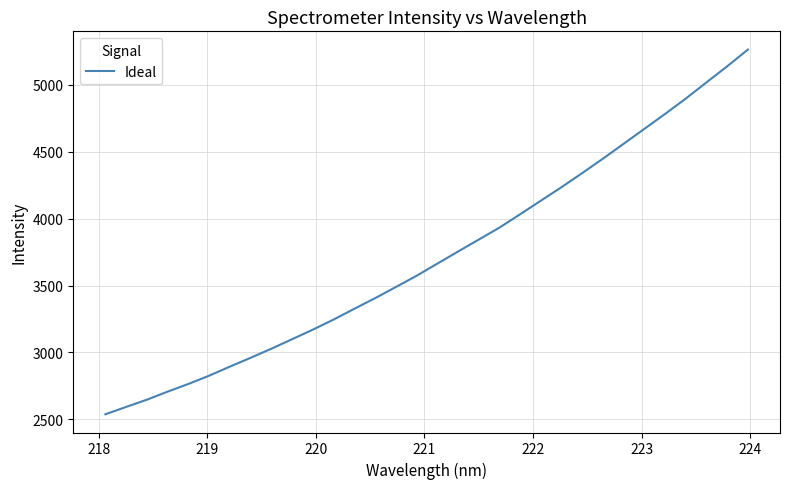

What is the greatest value displayed?

5261.3